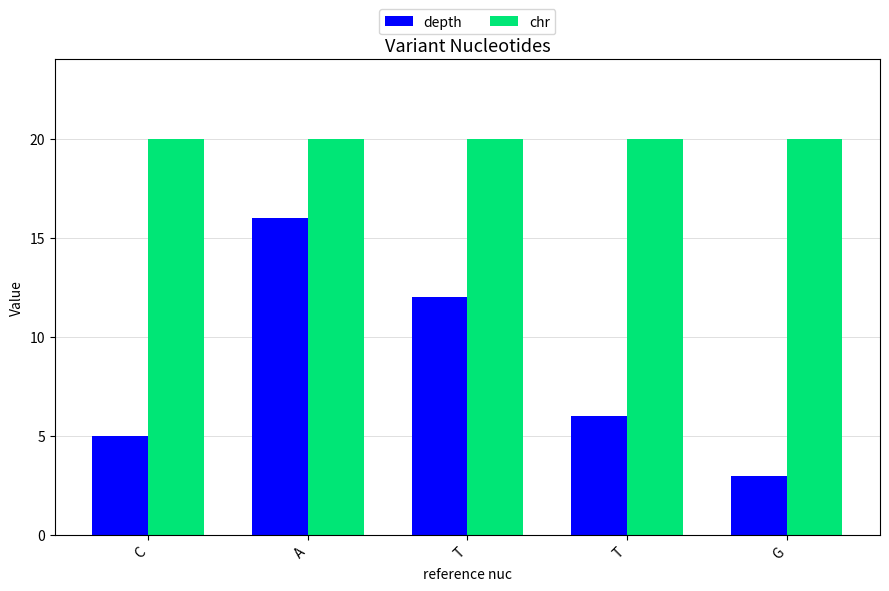

What is the difference between the second highest and minimum values in the depth series?

9